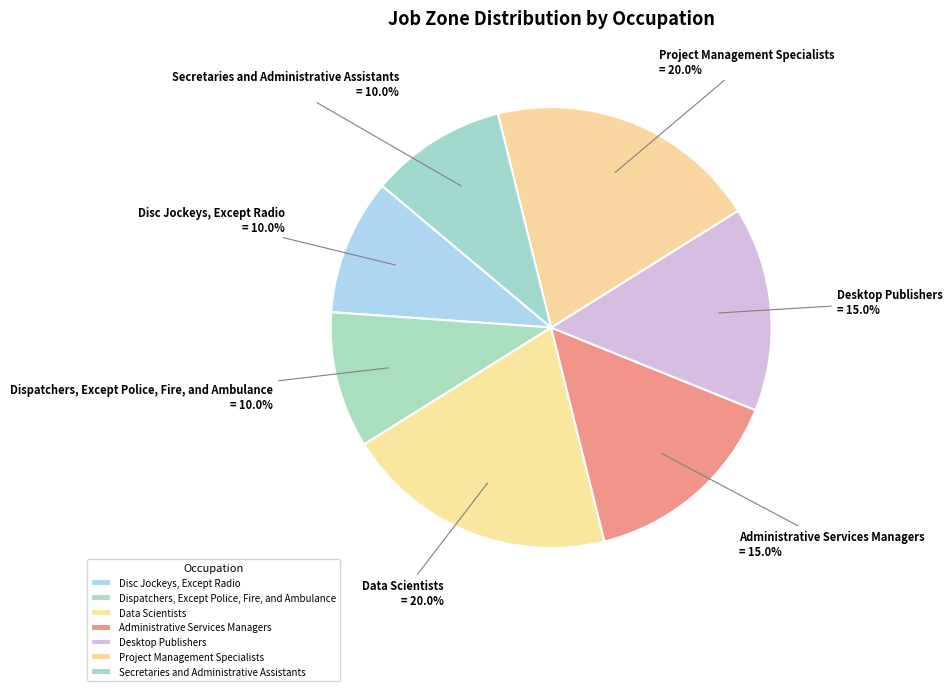

To the nearest percent, what is the average slice percentage?

14%